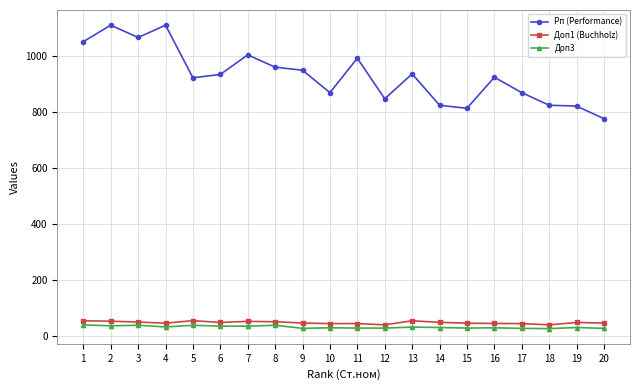

At how many categories does at least one series exceed 219?

20